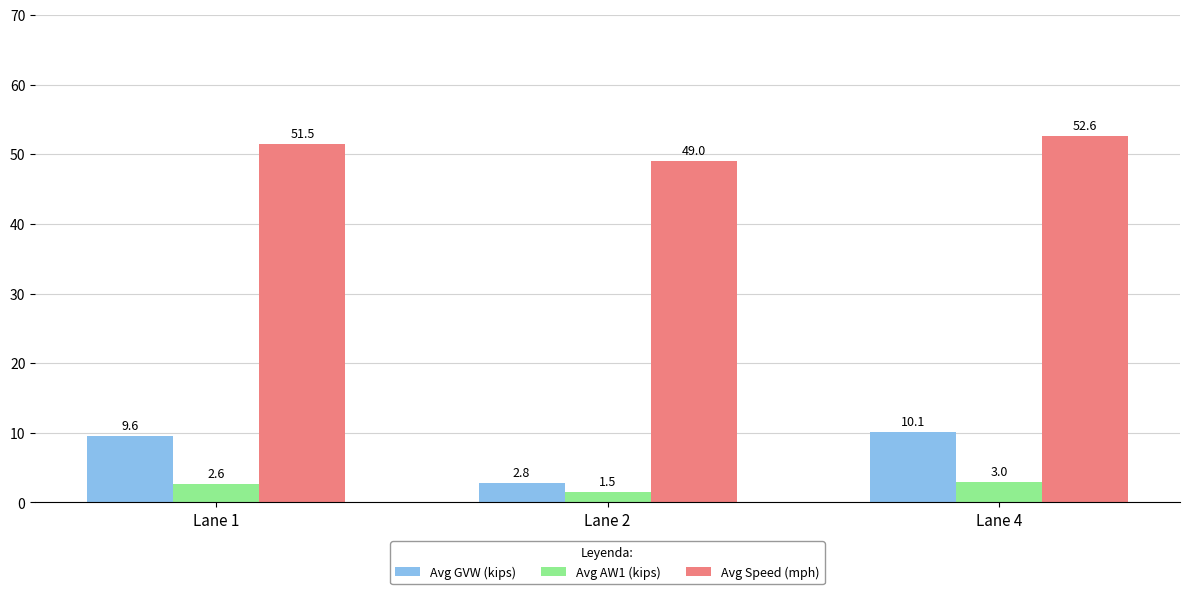

Reading right to left, list all the values displayed in this chart.

Avg GVW (kips): Lane 4=10.1	Lane 2=2.8	Lane 1=9.6
Avg AW1 (kips): Lane 4=3.0	Lane 2=1.5	Lane 1=2.6
Avg Speed (mph): Lane 4=52.6	Lane 2=49.0	Lane 1=51.5